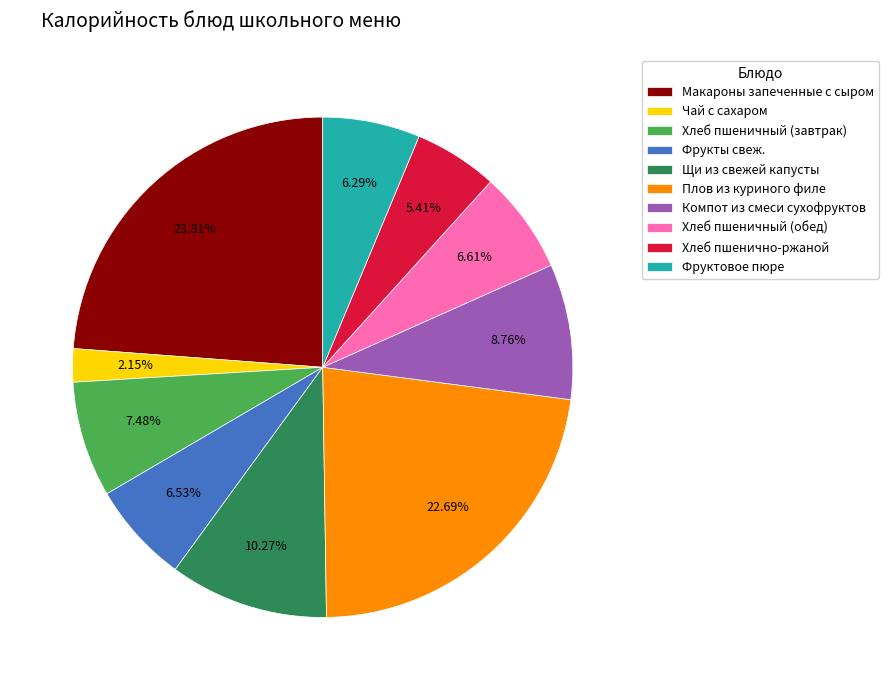

Approximately how many times larger is the value at Макароны запеченные с сыром compared to Фрукты свеж.?

3.6